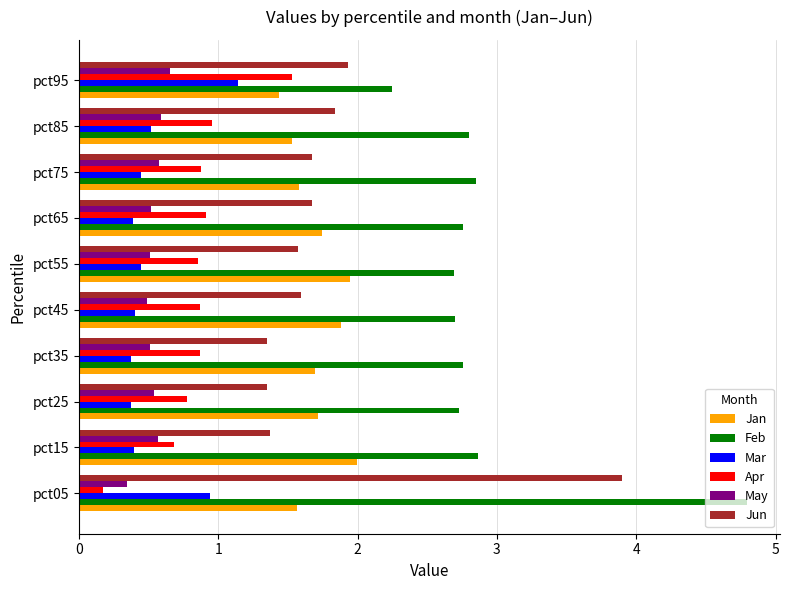

Rank the series by their maximum value, from lowest to highest.

May, Mar, Apr, Jan, Jun, Feb